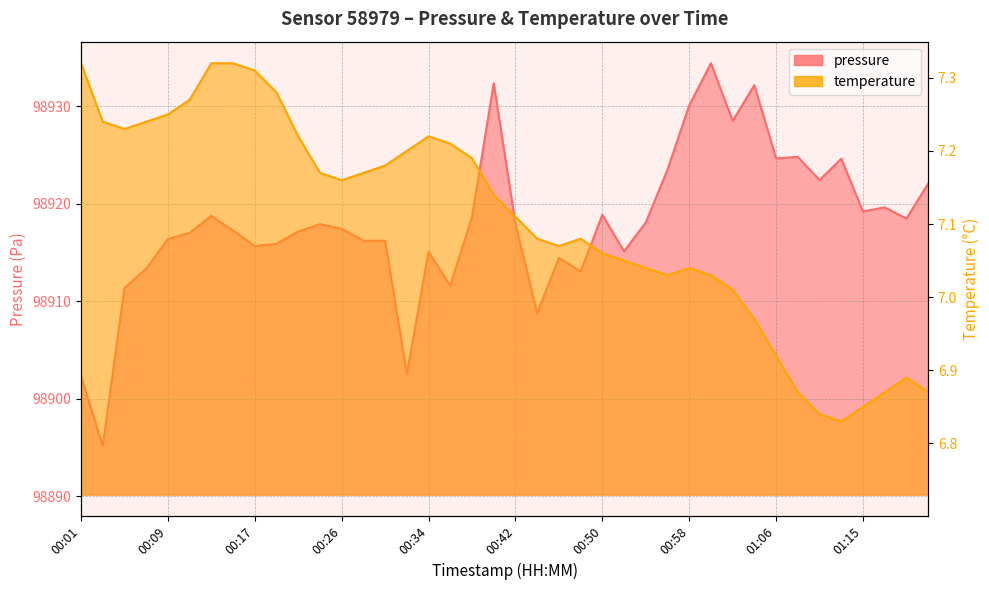

What is the greatest value displayed?

98934.4